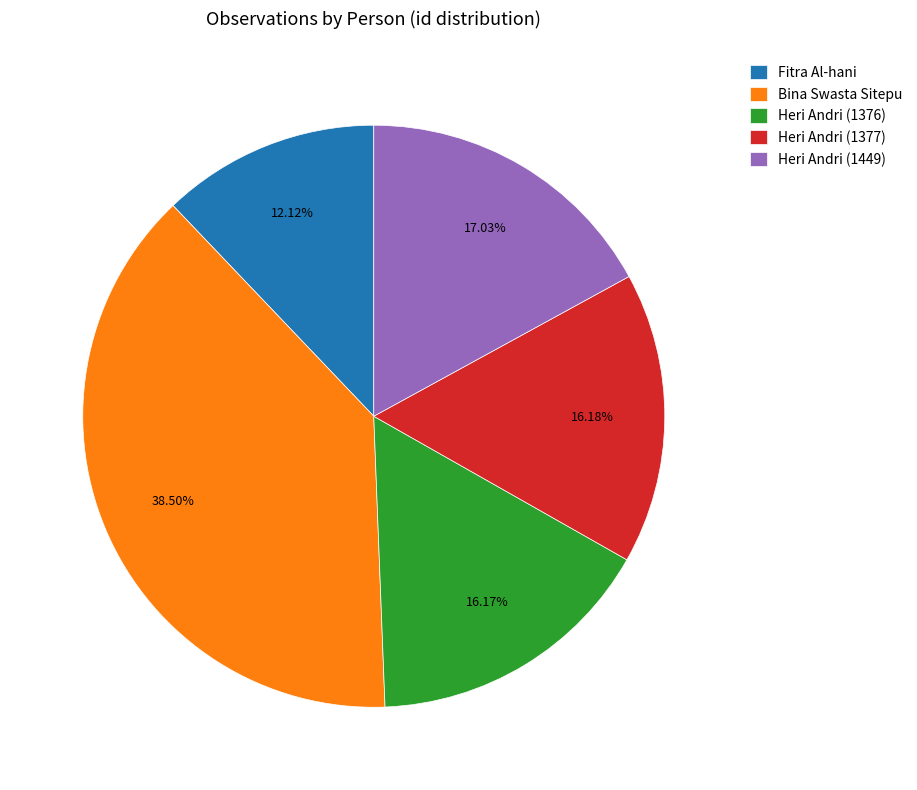

Is it true that Heri Andri (1449) is 17% of the pie?

True